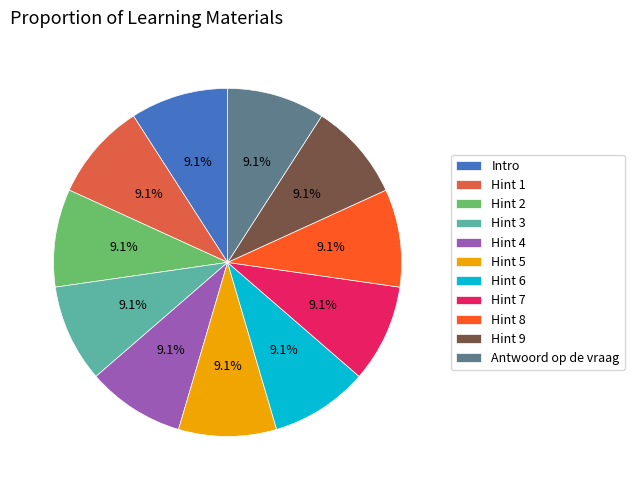

The Hint 5 slice represents 9% of the pie. True or false?

True